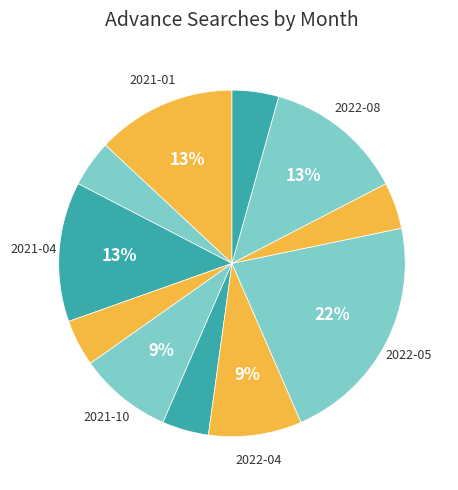

Count the number of slices in the pie.

11